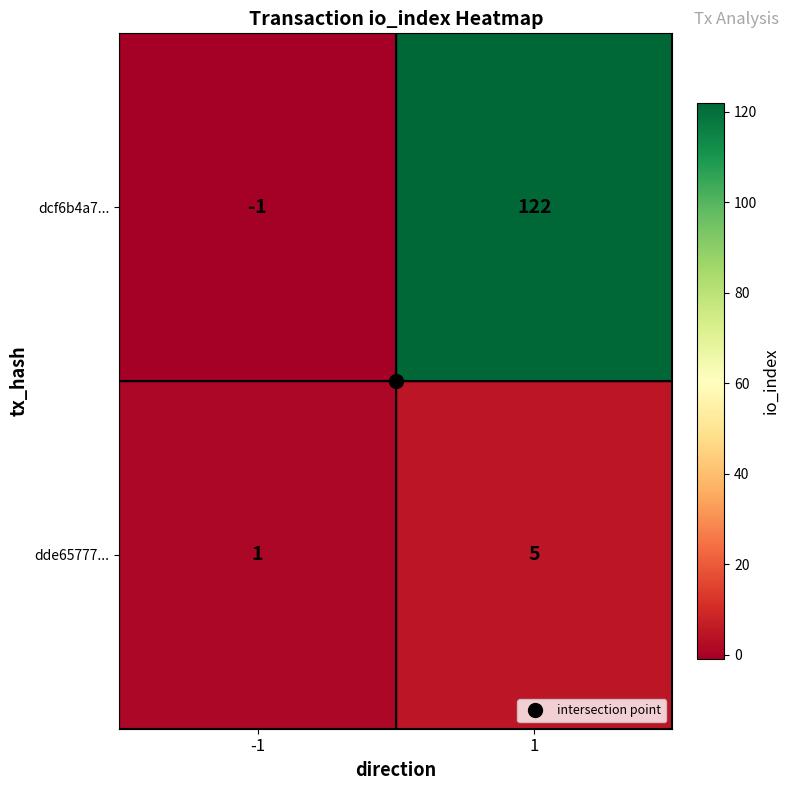

Is the value of dcf6b4a7... at 1 greater than the value of dde65777... at 1?

Yes